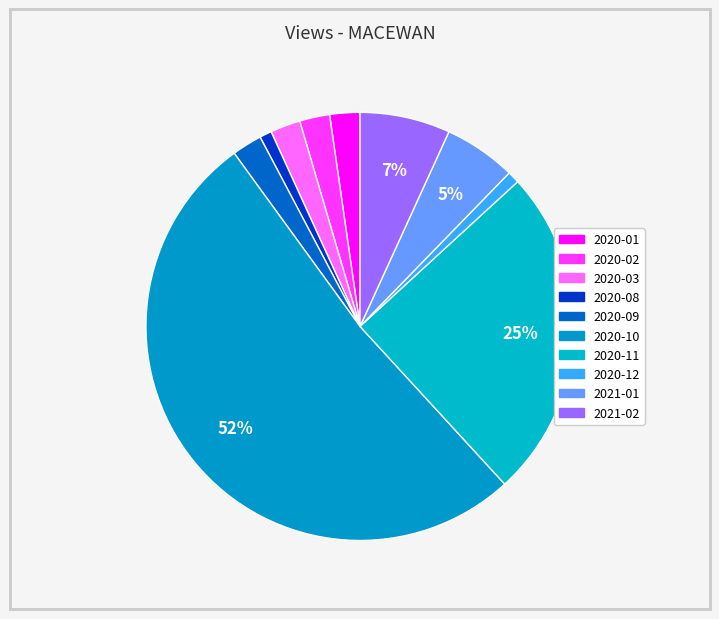

How many slices are in this pie chart?

10